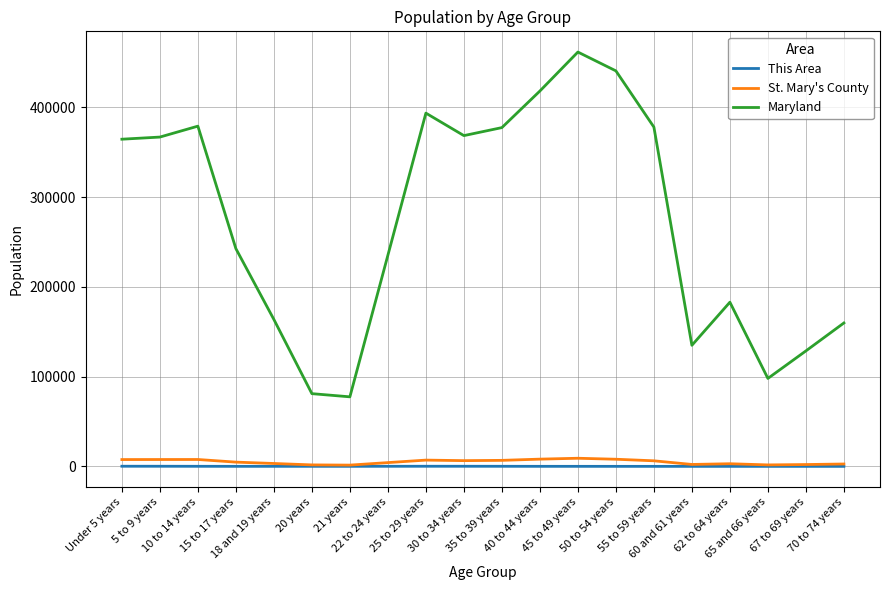

In St. Mary's County, how many points are higher than both neighbors (excluding endpoints)?

4